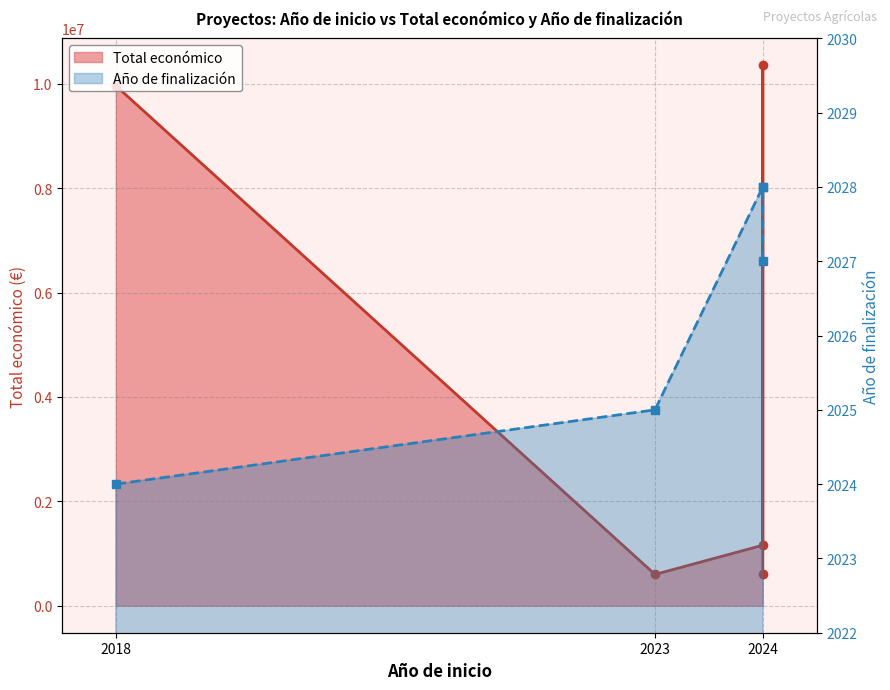

What is the label of the 3rd point from the right?

2024